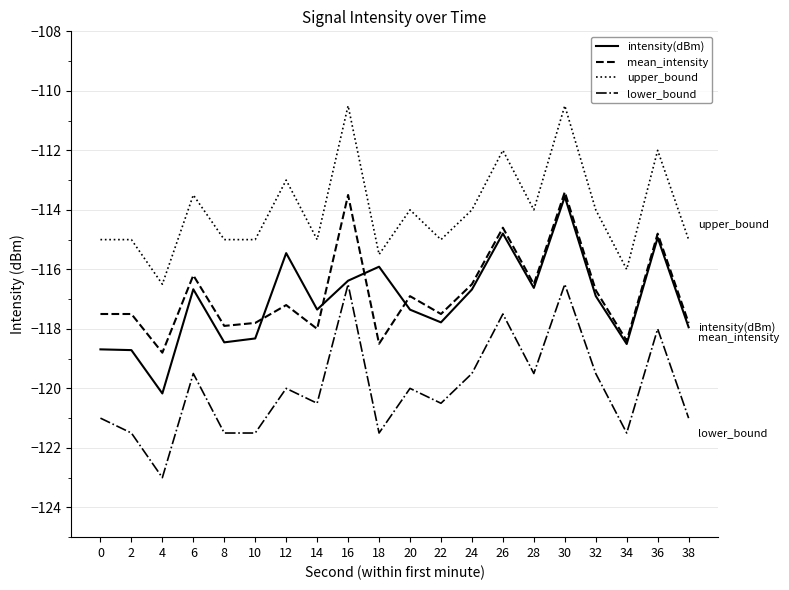

At which category is the sum across all series the highest?

30